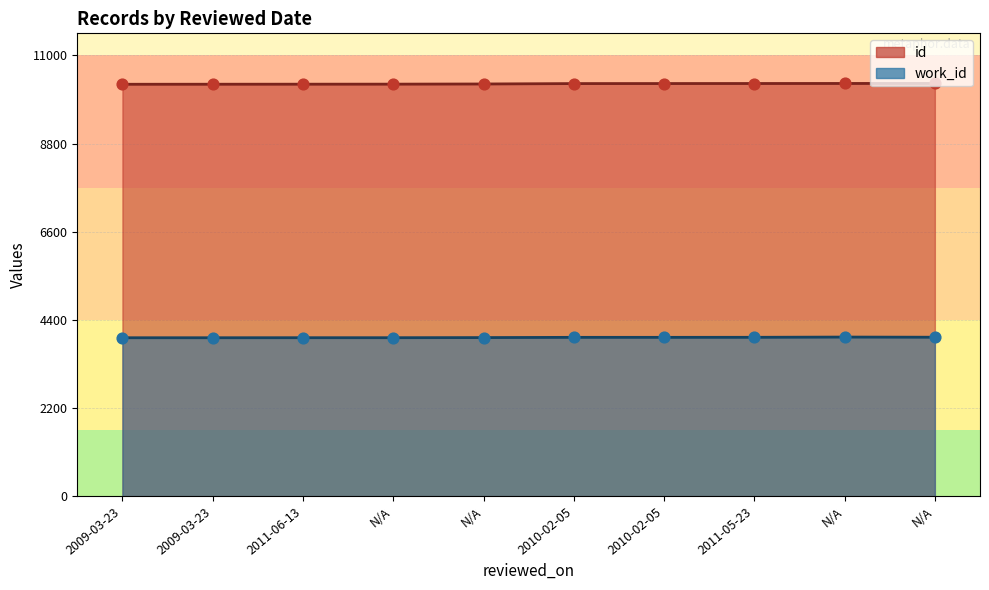

Which series reaches the maximum Y coordinate?

id